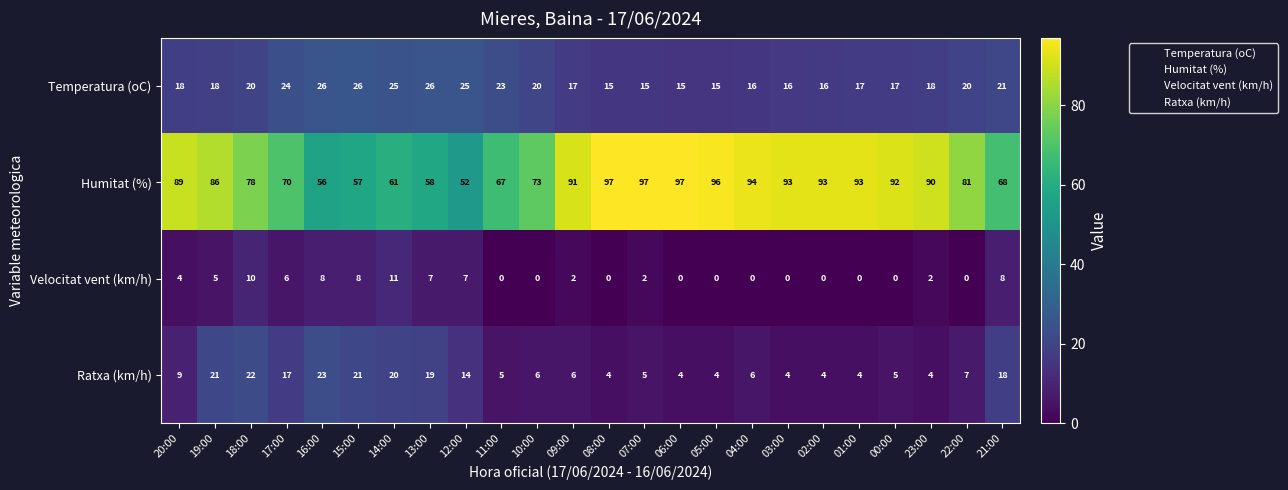

What is the maximum value shown in the chart?

97